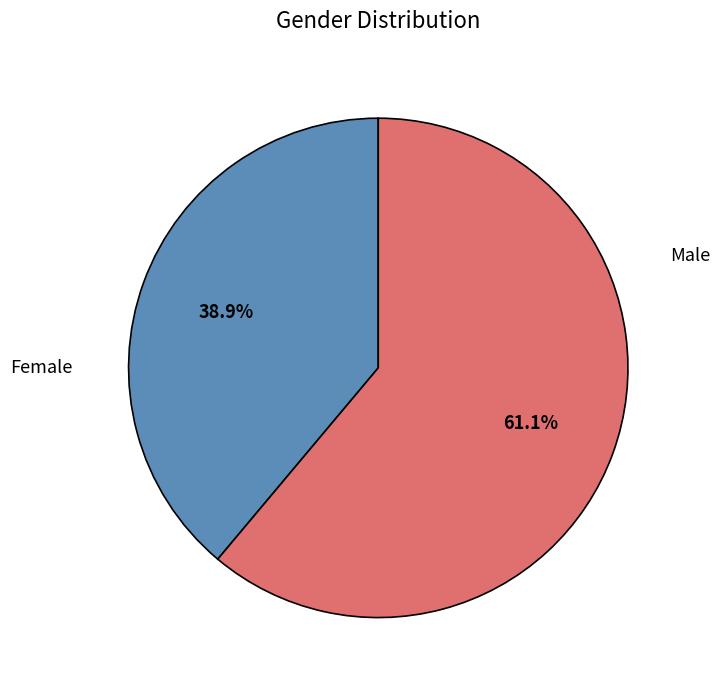

Does any single category account for the majority?

Yes